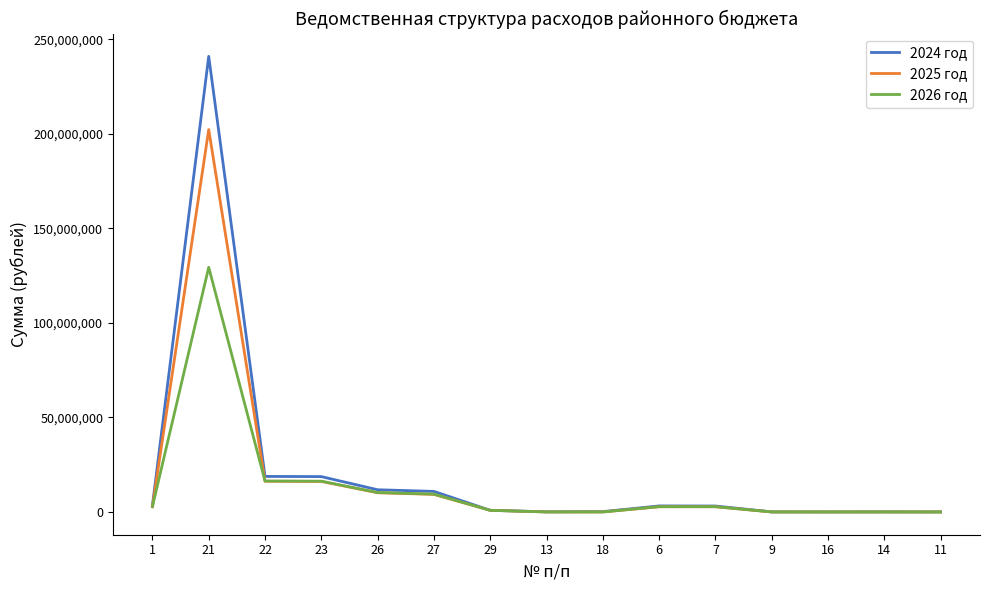

List the series in order of their peak value, lowest first.

2026 год, 2025 год, 2024 год